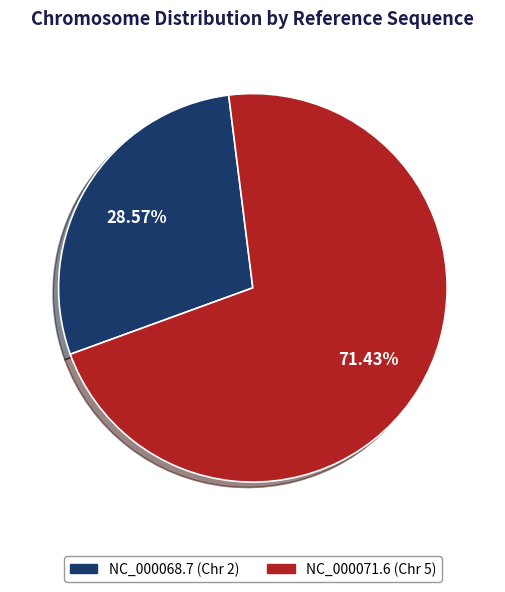

Which slice represents more than half of the pie?

NC_000071.6